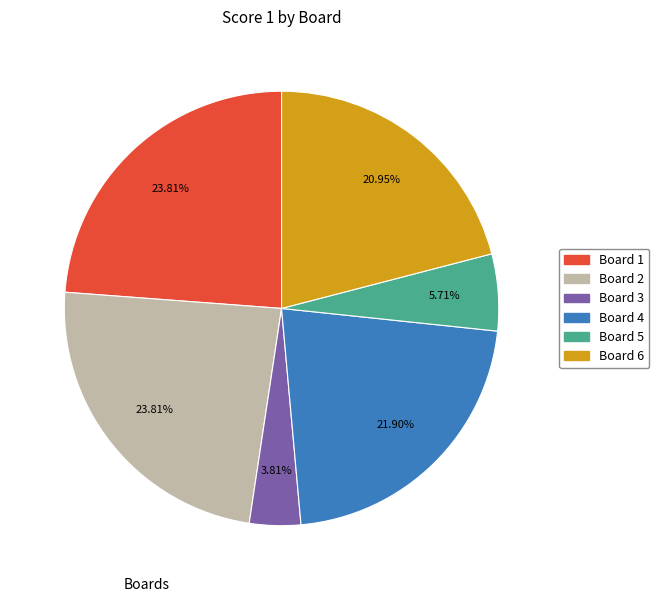

Is there a majority slice in this chart?

No